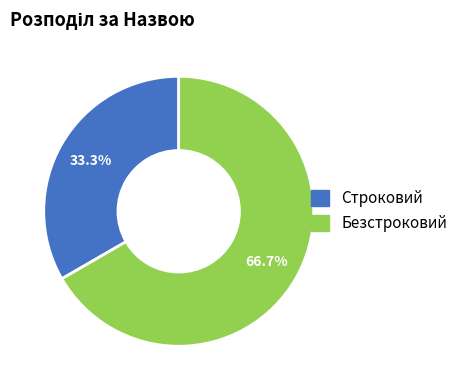

How many slices are in this pie chart?

2